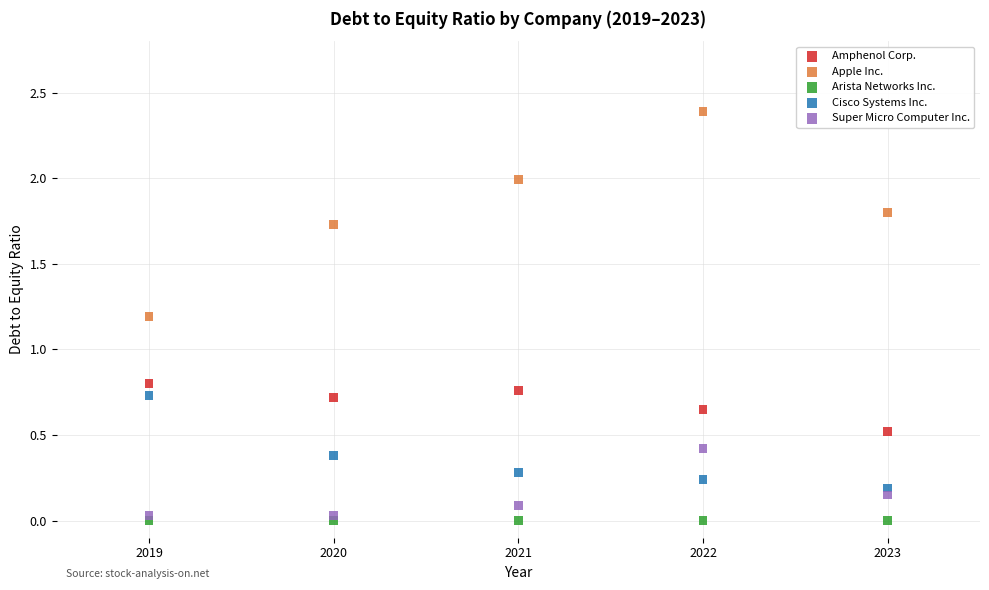

Which series contains the highest Y value?

Apple Inc.